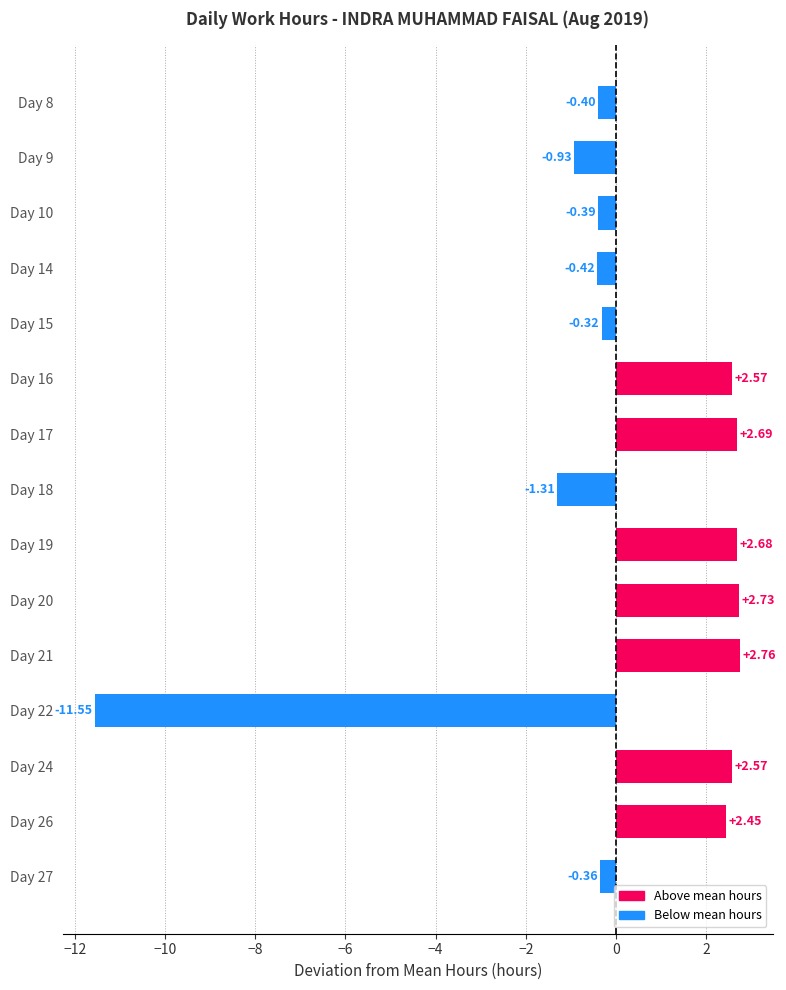

Which has a higher value, Day 22 or Day 26?

Day 26